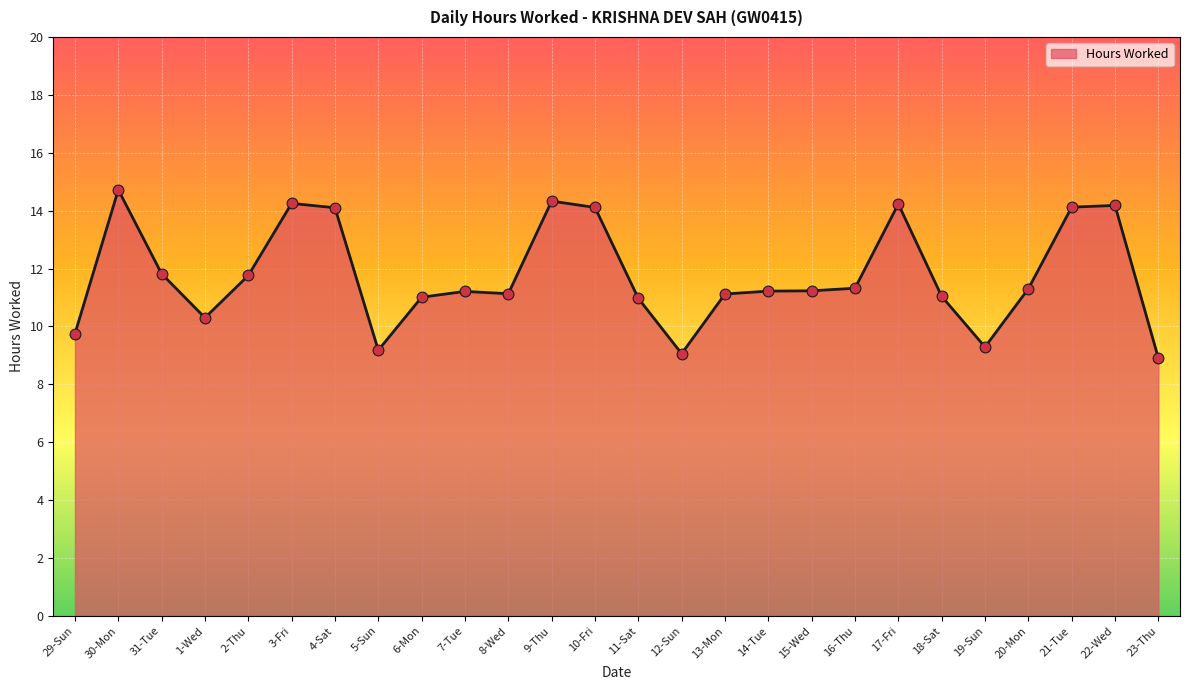

What is the change in value from 6-Mon to 13-Mon?

+0.1